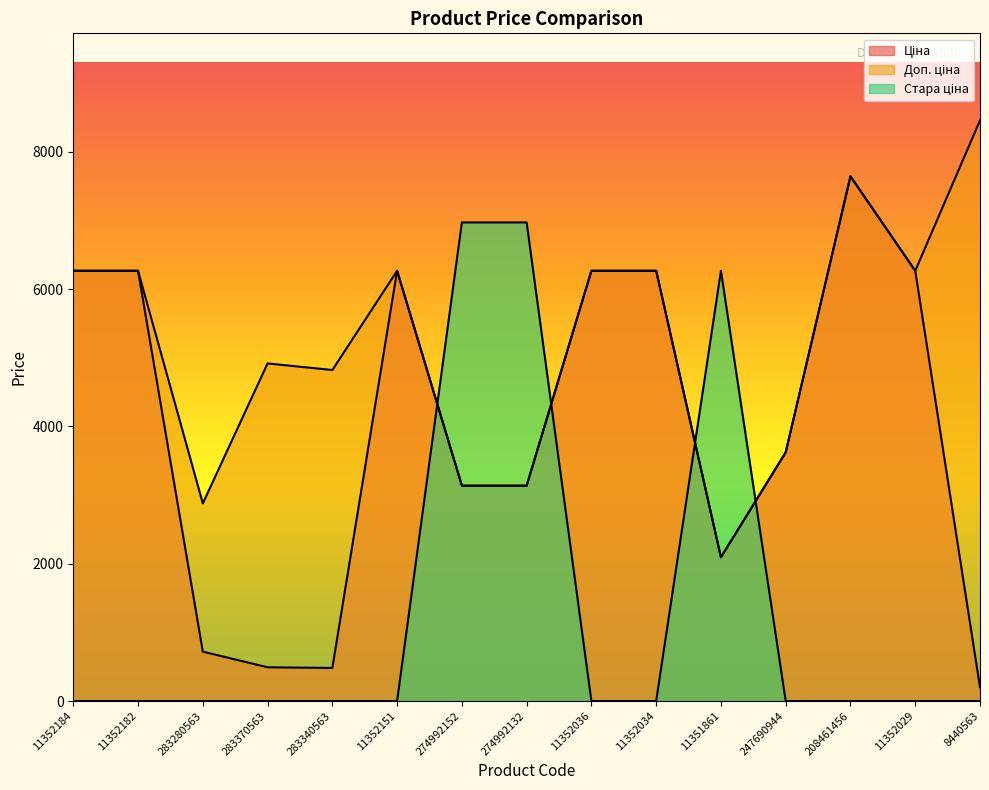

Between 247690944 and 283370563, which is larger?

247690944